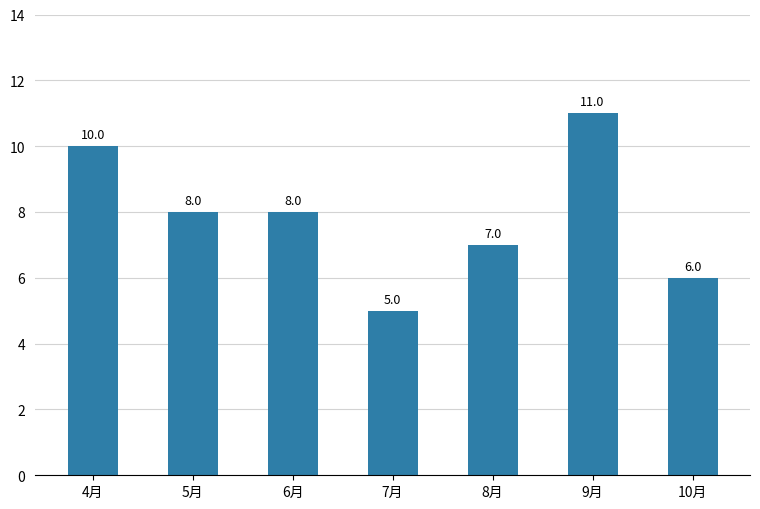

True or false: the data shows 10 at 10月.

False